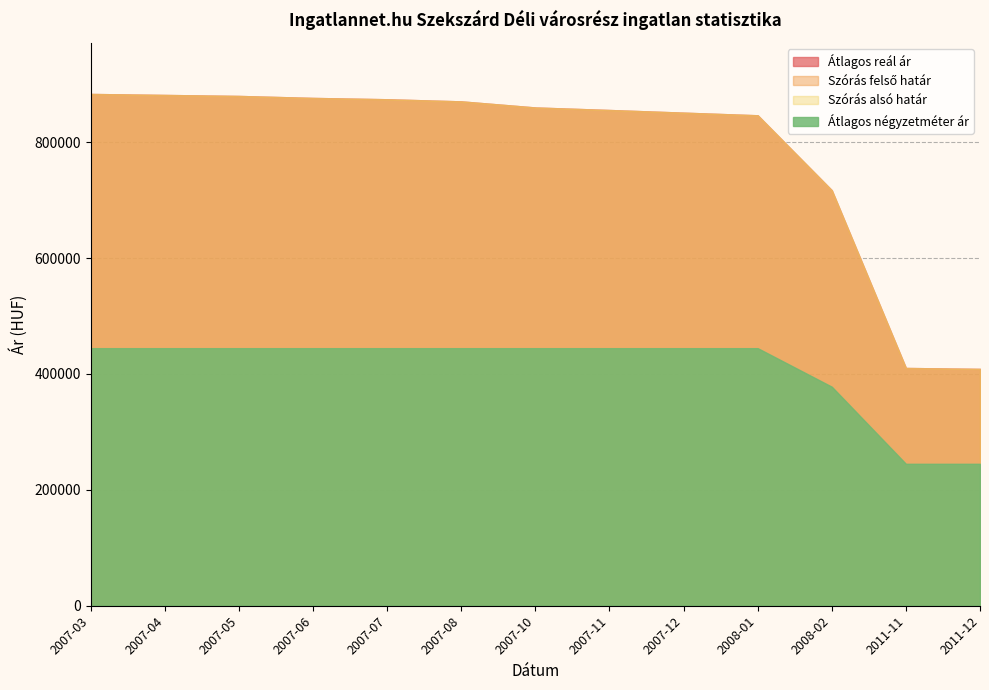

Which category has the highest value in the Szórás alsó határ series?

2007-03